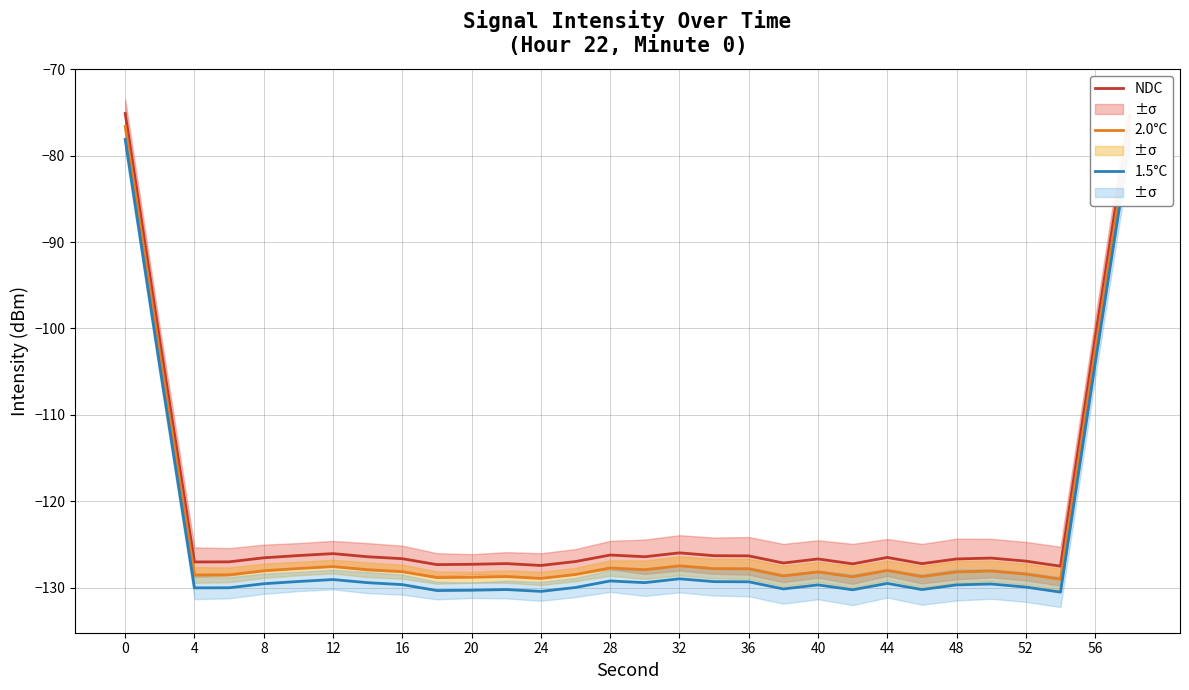

Reading left to right, transcribe all the data shown in this chart.

NDC: -75.1	-101.4	-127.0	-127.0	-126.5	-126.3	-126.0	-126.4	-126.6	-127.3	-127.3	-127.2	-127.4	-127.0	-126.2	-126.4	-126.0	-126.3	-126.3	-127.1	-126.7	-127.2	-126.5	-127.2	-126.7	-126.6	-126.9	-127.5	-101.1	-75.3
2.0°C: -76.6	-102.9	-128.5	-128.5	-128.0	-127.8	-127.5	-127.9	-128.1	-128.8	-128.8	-128.7	-128.9	-128.5	-127.7	-127.9	-127.5	-127.8	-127.8	-128.6	-128.2	-128.7	-128.0	-128.7	-128.2	-128.1	-128.4	-129.0	-102.6	-76.8
1.5°C: -78.1	-104.4	-130.0	-130.0	-129.5	-129.3	-129.0	-129.4	-129.6	-130.3	-130.3	-130.2	-130.4	-130.0	-129.2	-129.4	-129.0	-129.3	-129.3	-130.1	-129.7	-130.2	-129.5	-130.2	-129.7	-129.6	-129.9	-130.5	-104.1	-78.3